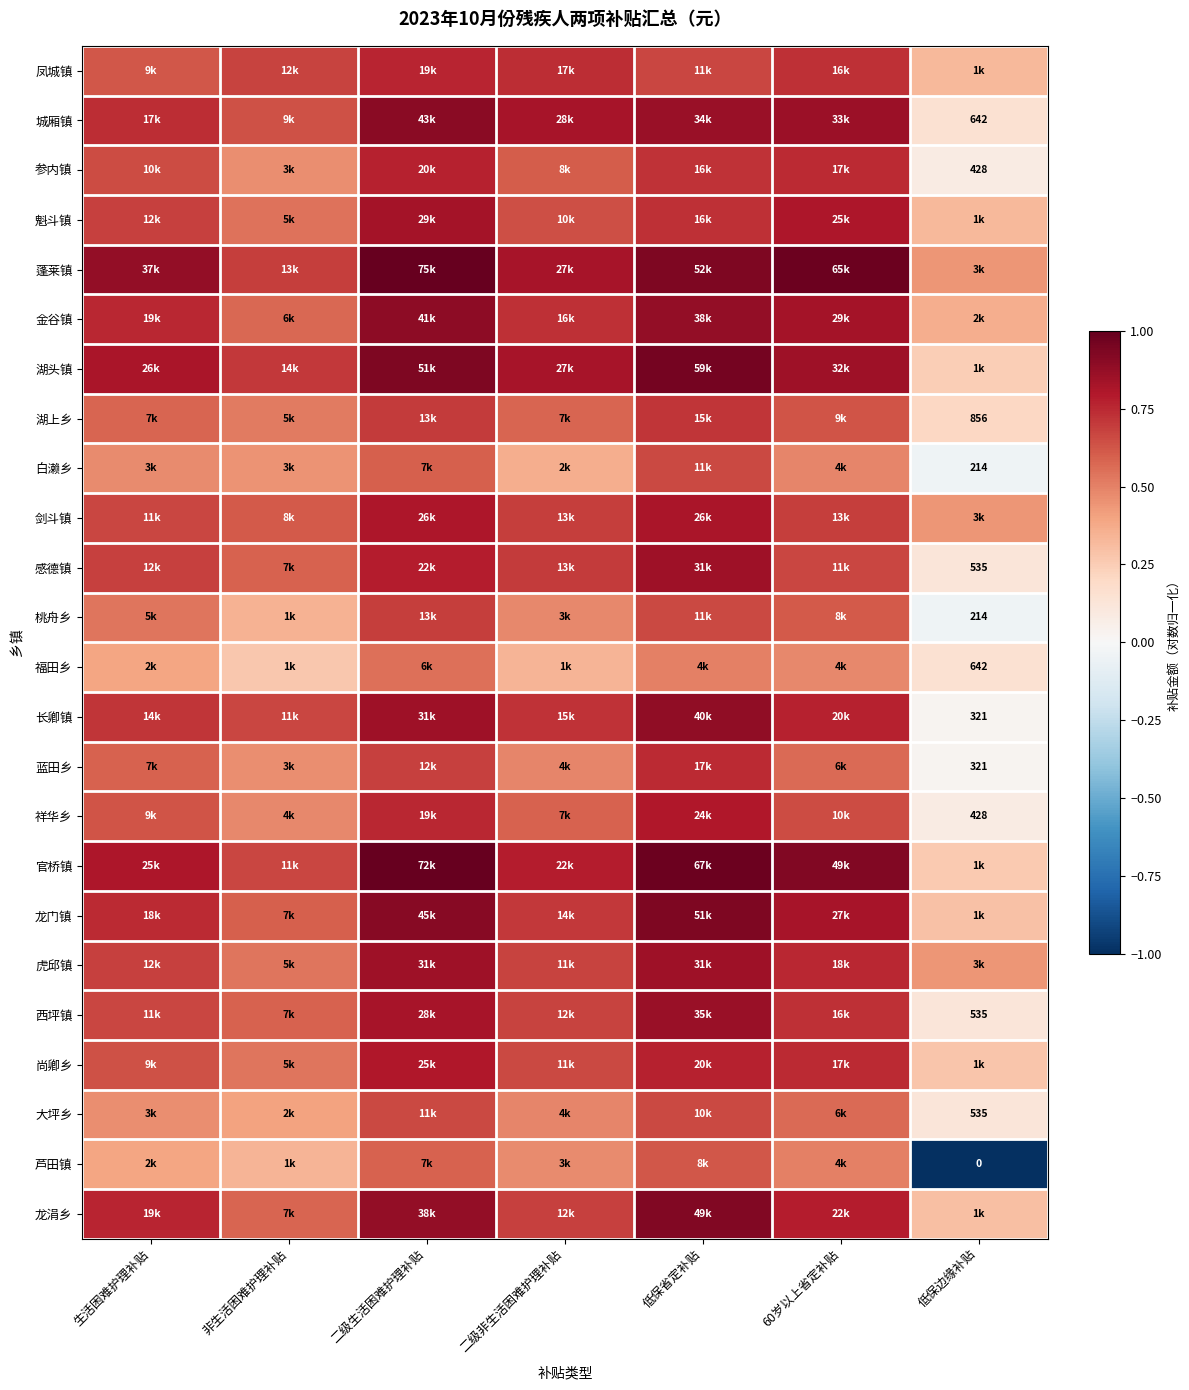

At 60岁以上省定补贴, list the series in order from largest to smallest.

蓬莱镇, 官桥镇, 城厢镇, 湖头镇, 金谷镇, 龙门镇, 魁斗镇, 龙涓乡, 长卿镇, 虎邱镇, 参内镇, 尚卿乡, 西坪镇, 凤城镇, 剑斗镇, 感德镇, 祥华乡, 湖上乡, 桃舟乡, 蓝田乡, 大坪乡, 芦田镇, 白濑乡, 福田乡